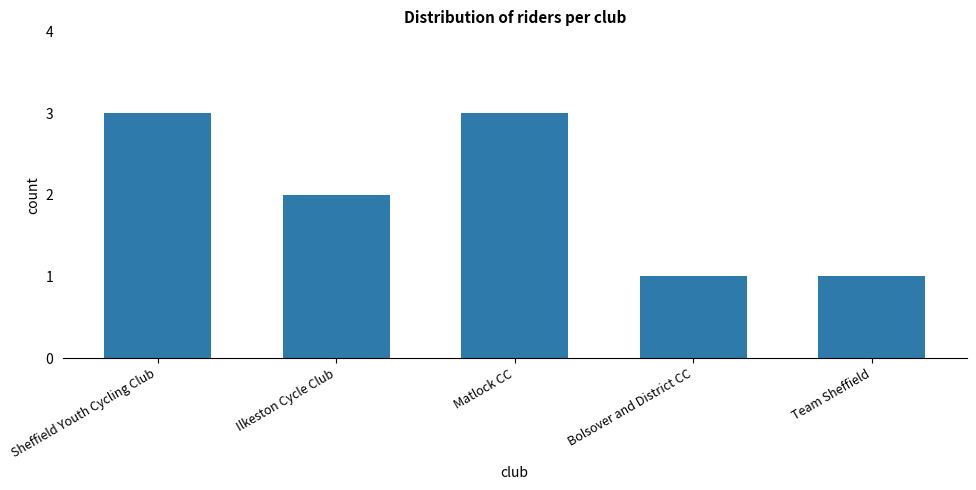

What is the label of the 4th bar from the left?

Bolsover and District CC